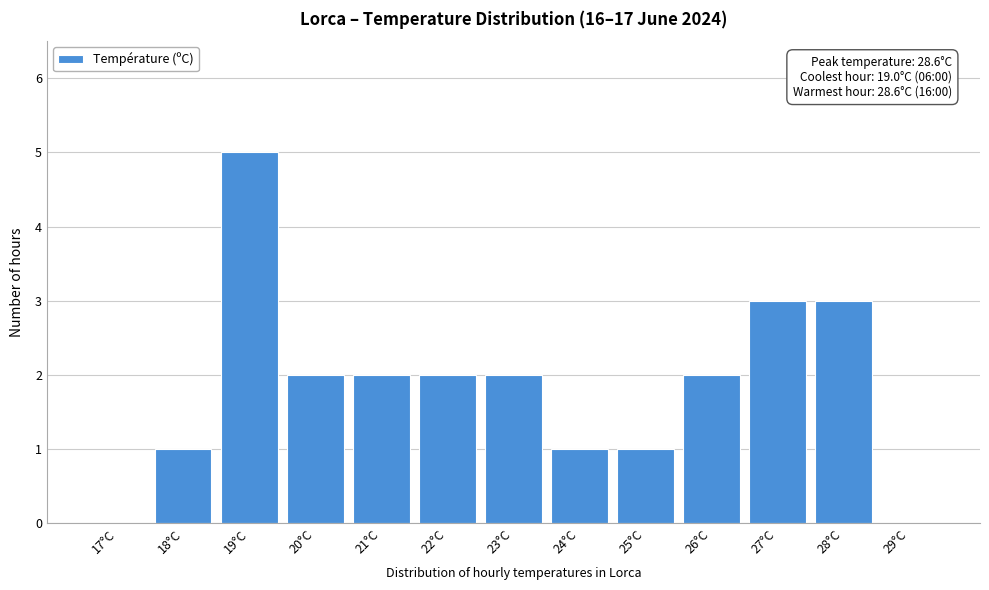

Reading left to right, what are all the values shown in this chart?

17°C=0	18°C=1	19°C=5	20°C=2	21°C=2	22°C=2	23°C=2	24°C=1	25°C=1	26°C=2	27°C=3	28°C=3	29°C=0